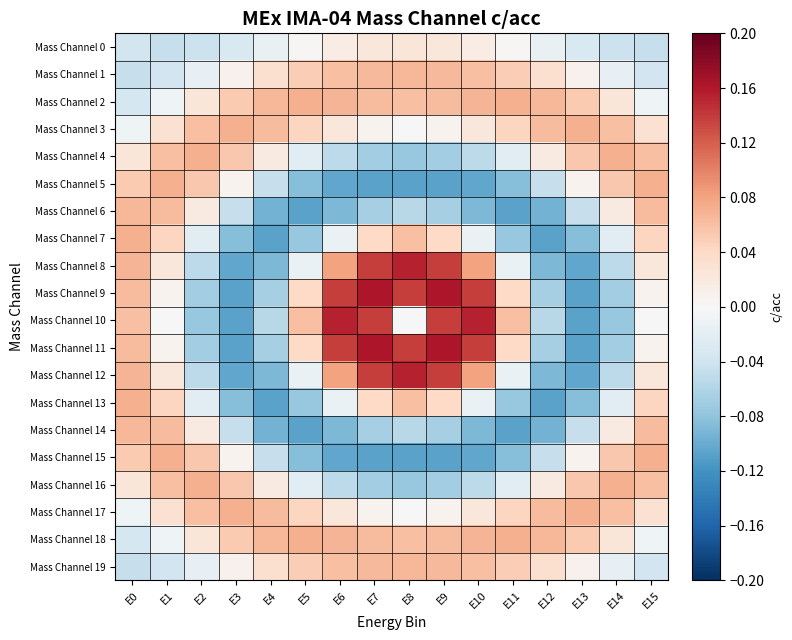

Which series has the widest spread of values?

Mass Channel 9